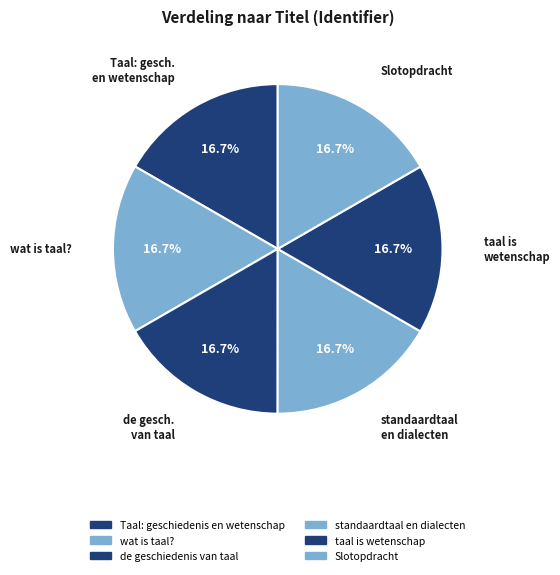

To the nearest percent, what portion does Slotopdracht represent?

17%